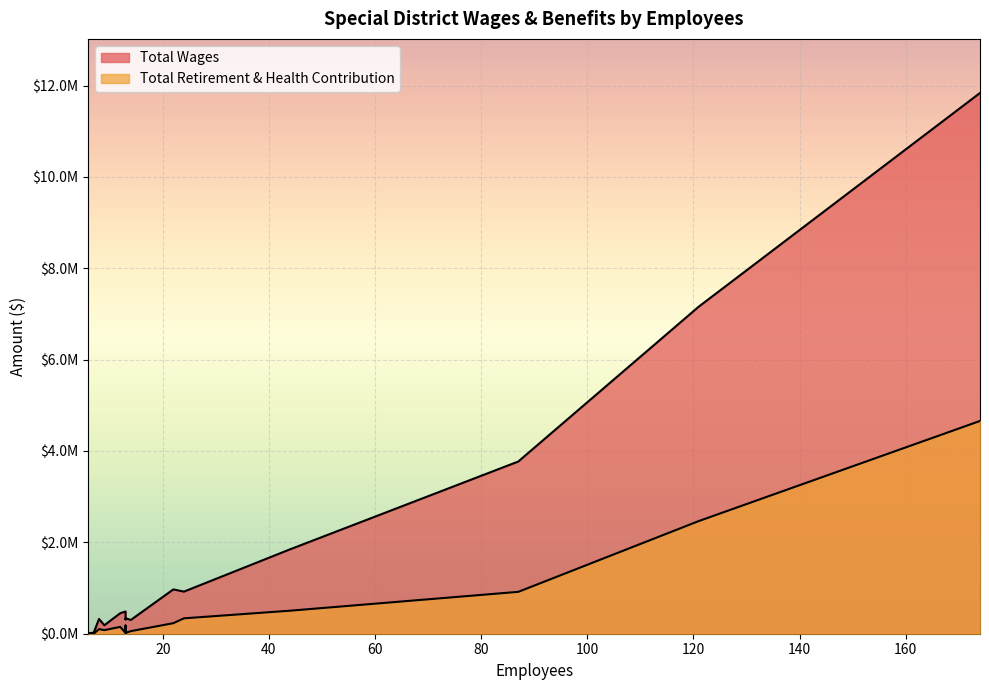

Count the number of categories in the chart.

15